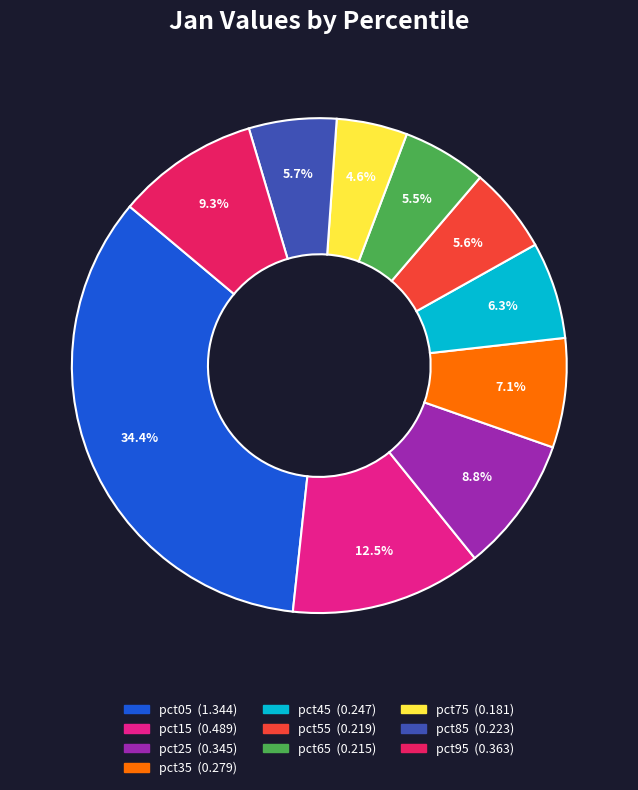

Is it true that pct95 is 16% of the pie?

False